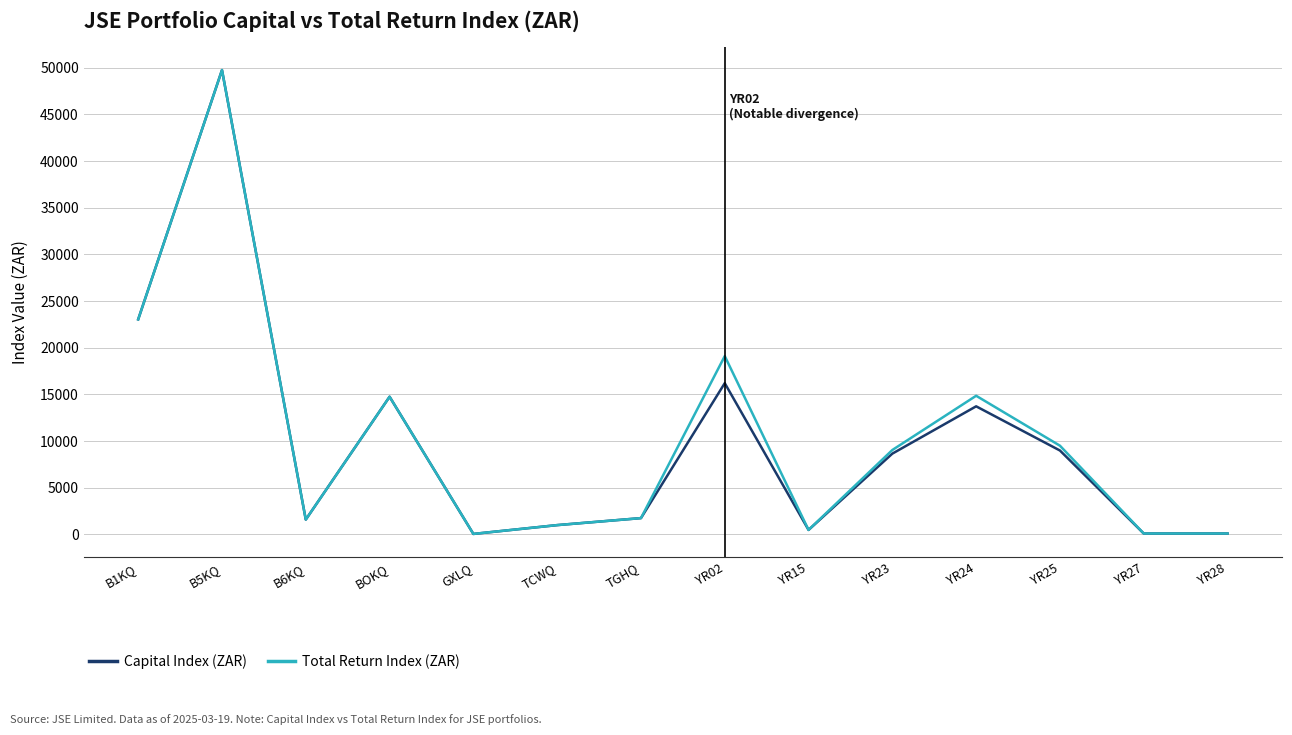

Where does the Capital Index (ZAR) series first go above 8656?

B1KQ